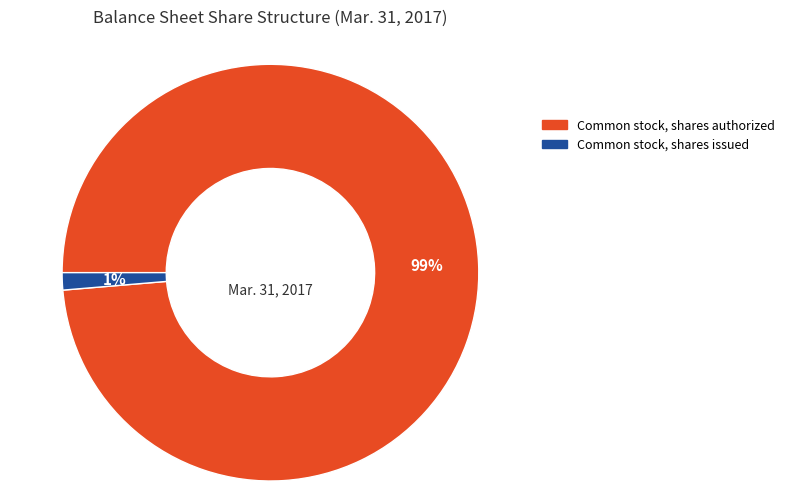

What is the largest slice in the pie chart?

Common stock, shares authorized